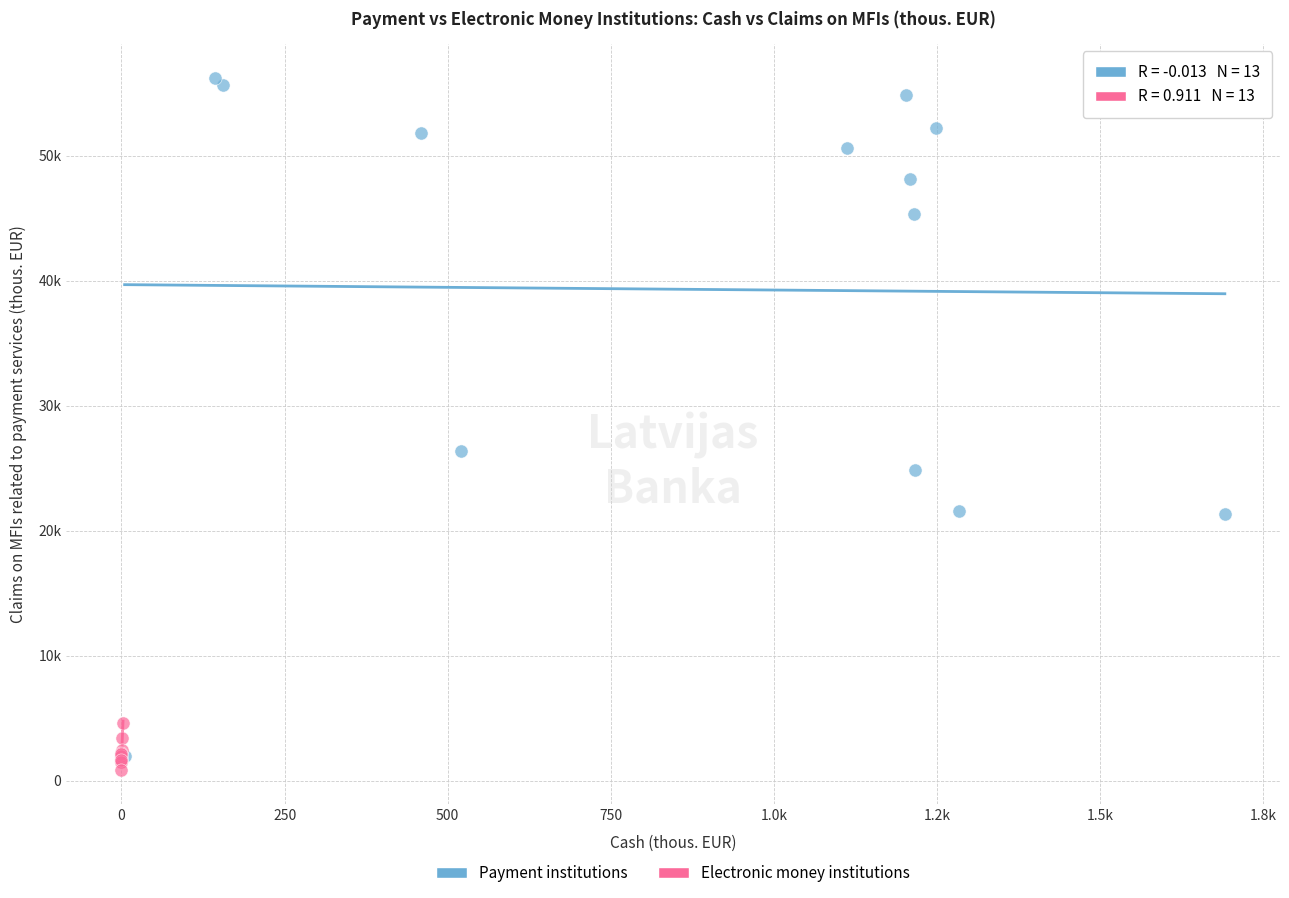

Which series reaches the minimum Y coordinate?

Electronic money institutions